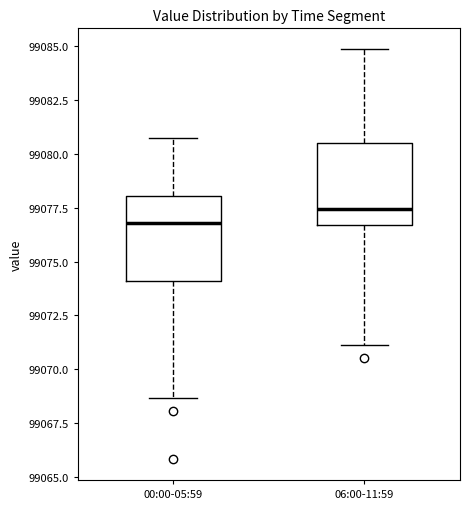

Reading left to right, read every box against the y-axis: the position of its median line, the range the box covers, and the ends of its whiskers. The values are not printed on the chart, so give them approximately, as read against the axis.

00:00-05:59: median 99077.0, box 99074.0 to 99078.0, whiskers 99068.5 to 99080.5
06:00-11:59: median 99077.5, box 99076.5 to 99080.5, whiskers 99071.0 to 99085.0